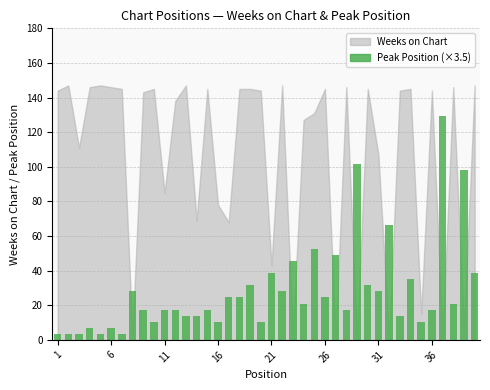

What is the greatest value displayed?

129.5